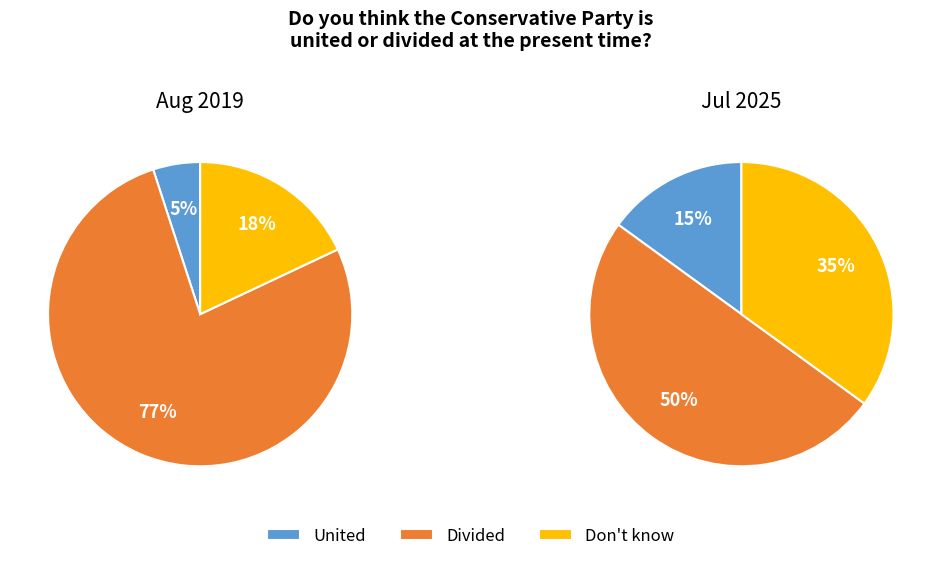

Which category has the biggest portion of the pie?

Divided